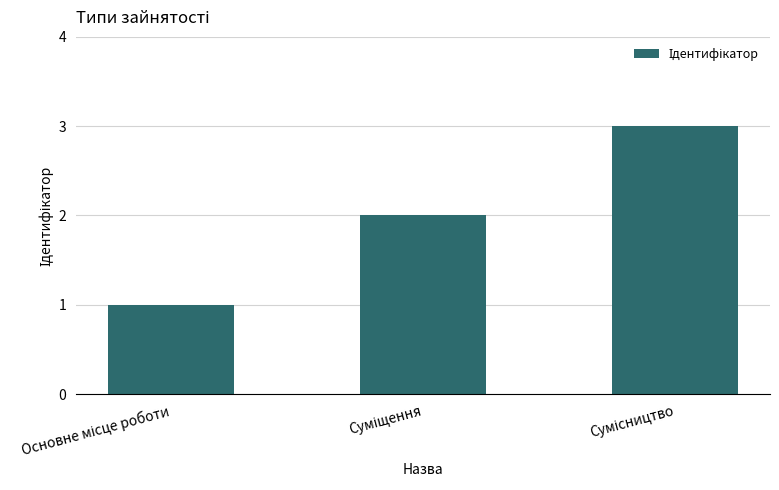

What is the minimum value shown in the chart?

1